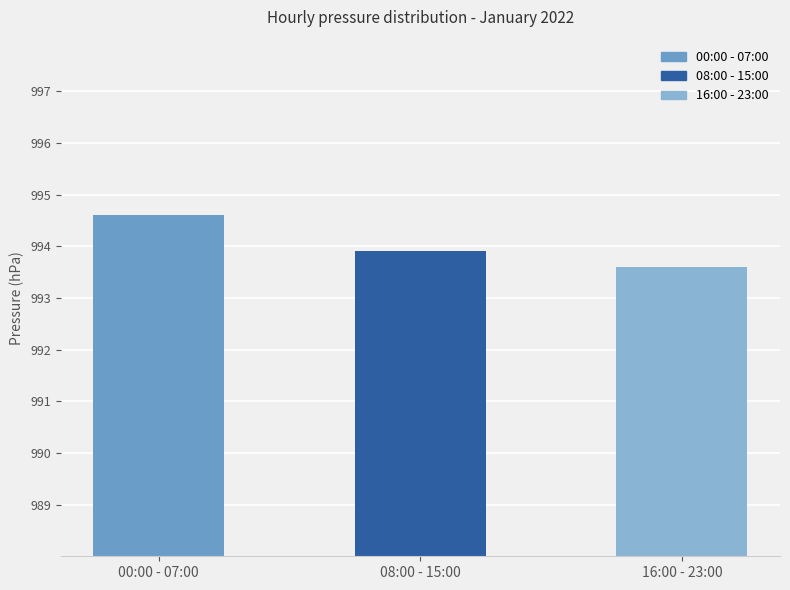

What is the value of the 2nd bar from the left?

993.9